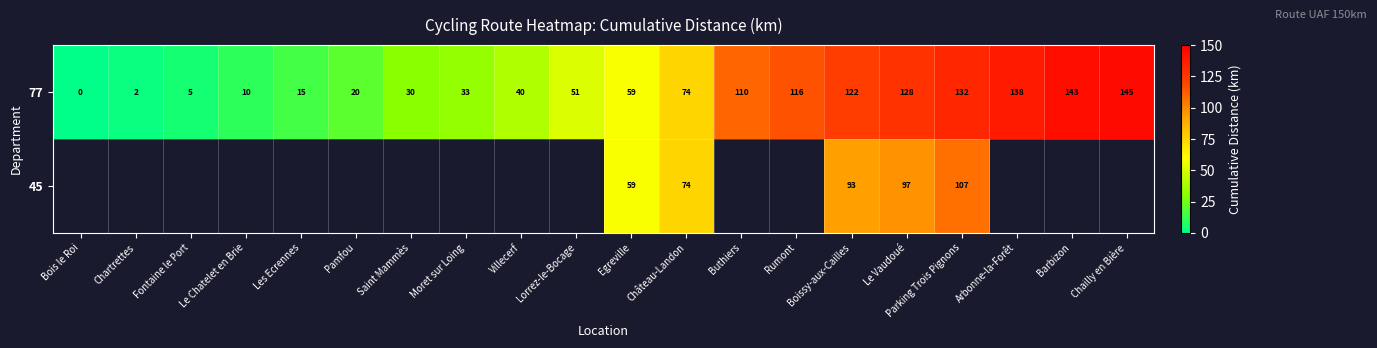

Is the value of 77 at Chartrettes greater than the value of 45 at Parking Trois Pignons?

No